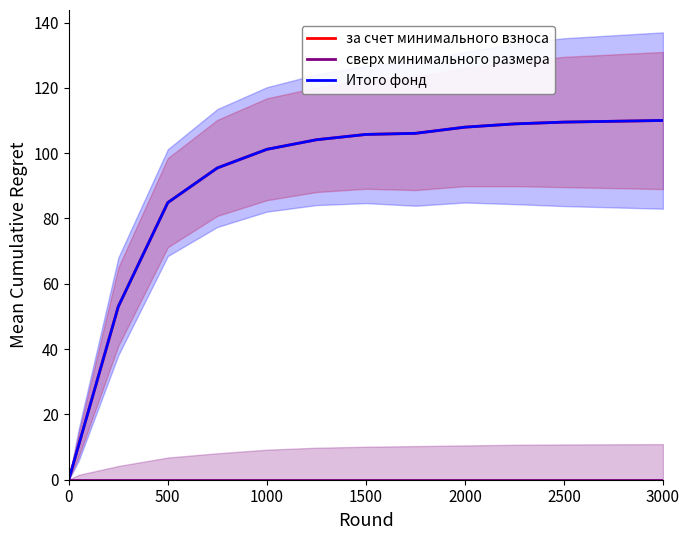

What is the sum of all Итого фонд values?

1097.6